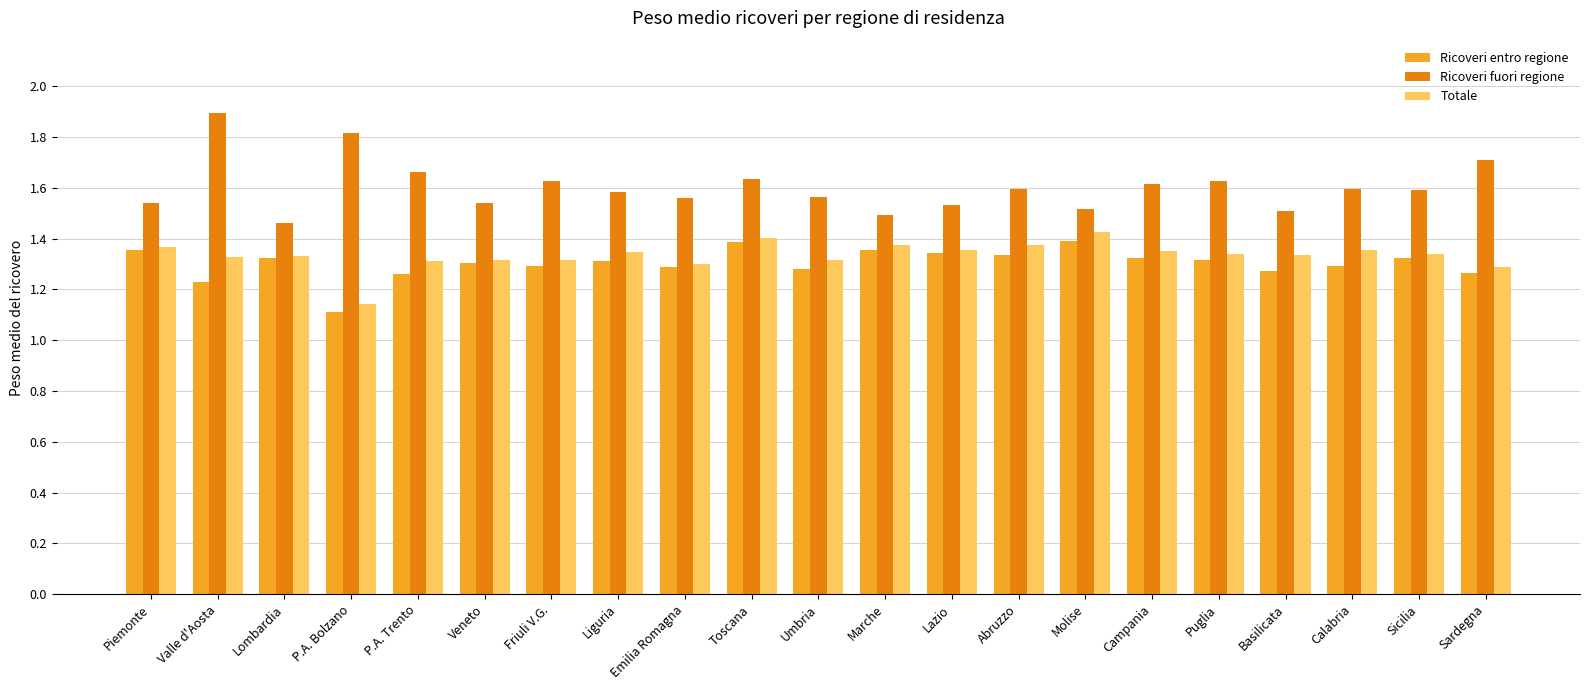

Count the Ricoveri fuori regione values in the range 1 to 2.

21